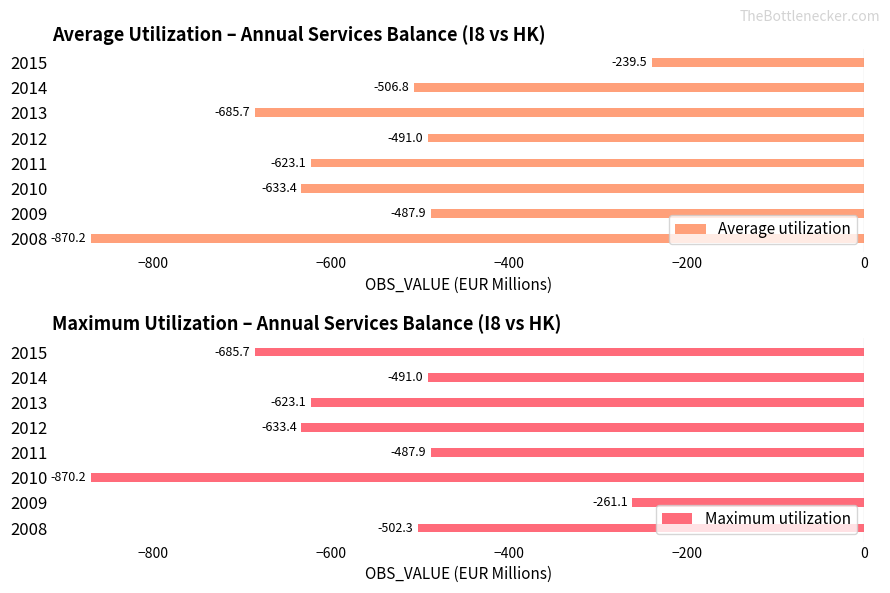

How many bars are there in total?

16